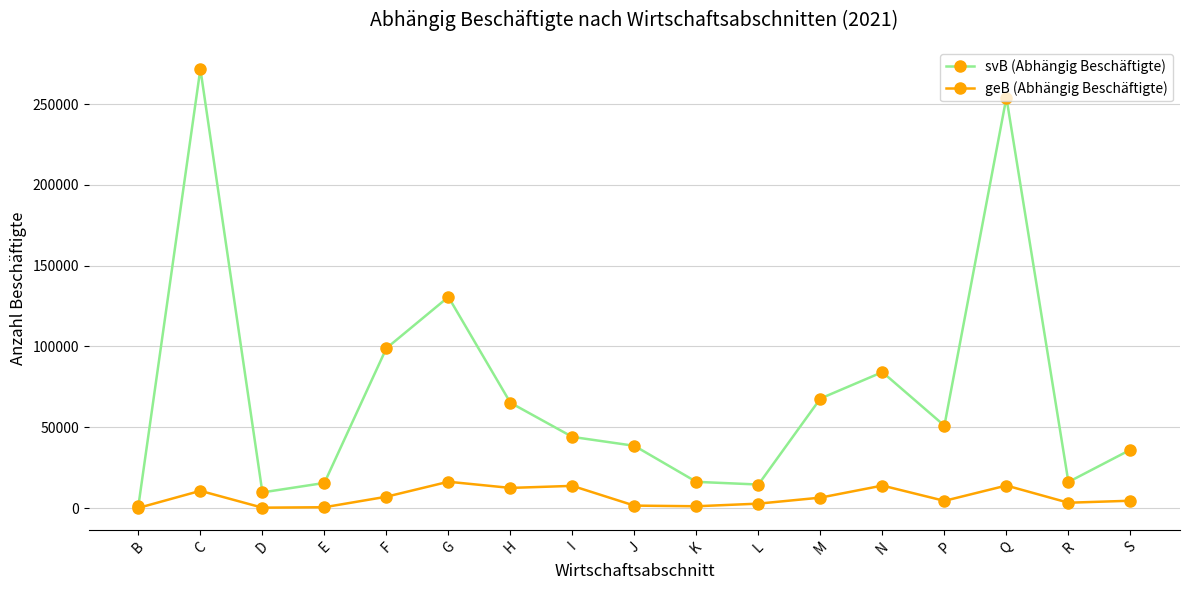

At which category is the sum across all series the highest?

C